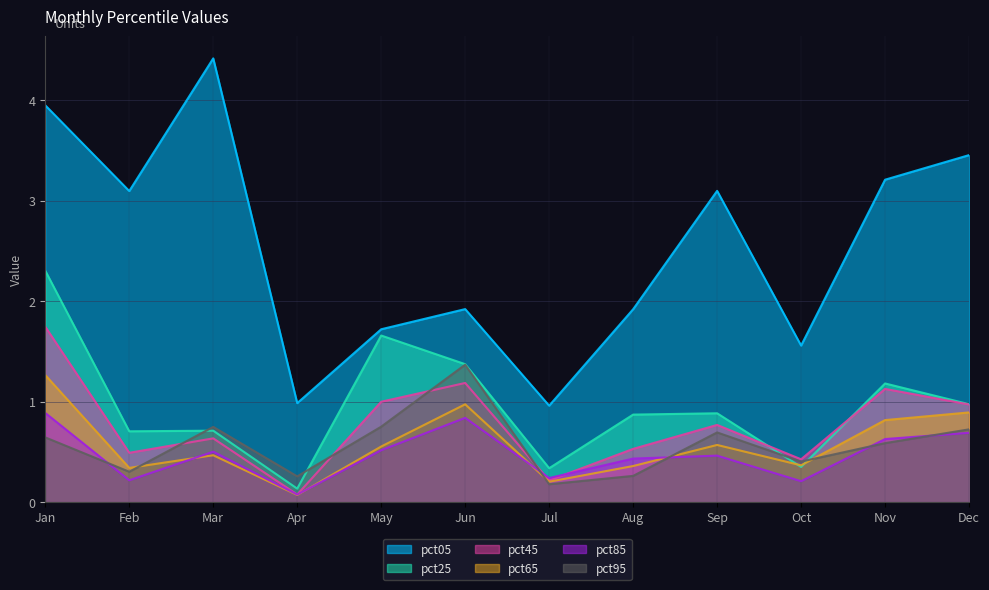

At which category does pct25 reach its first local valley?

Feb